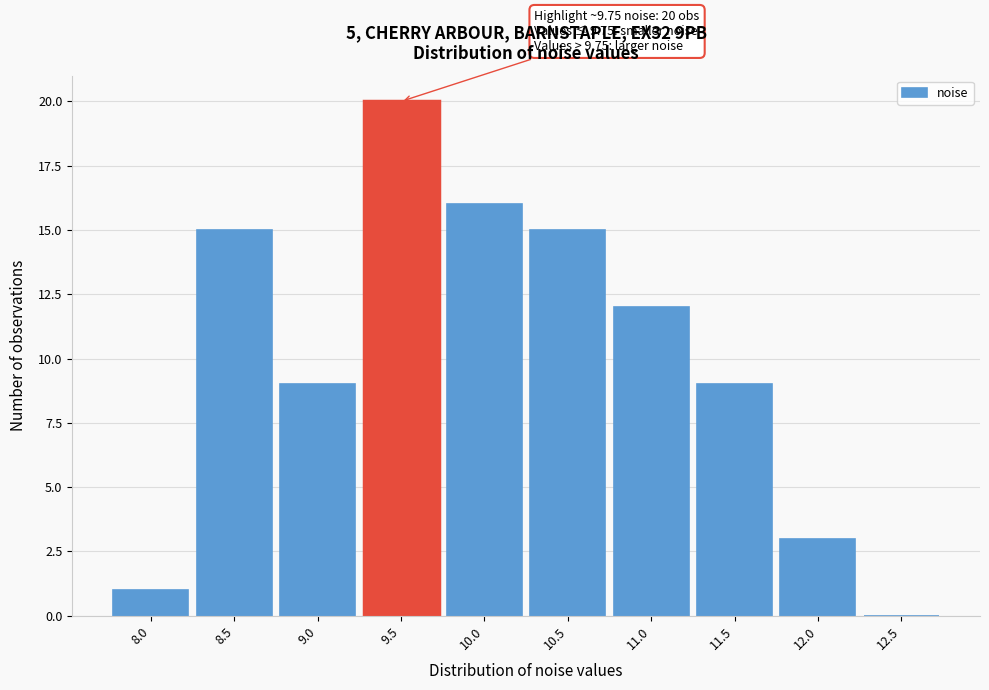

Reading right to left, what are all the values shown in this chart?

12.5=0	12.0=3	11.5=9	11.0=12	10.5=15	10.0=16	9.5=20	9.0=9	8.5=15	8.0=1